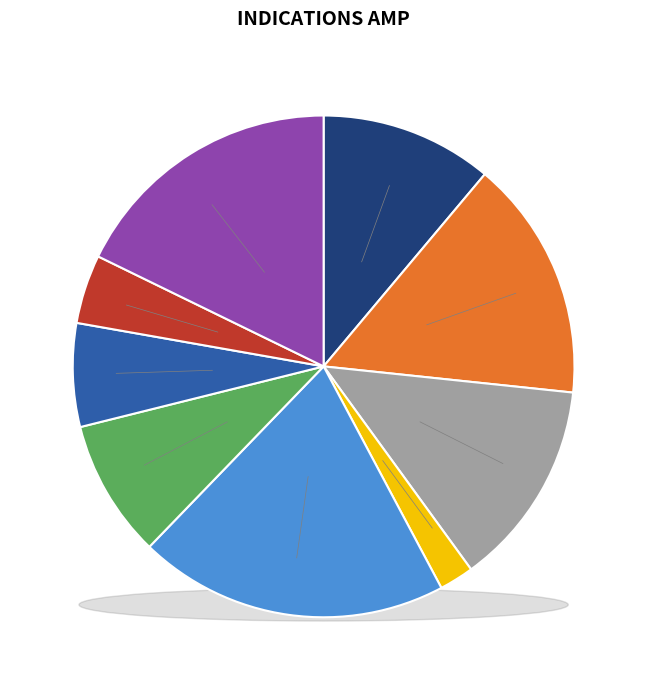

What is the change in value from 9 to 8?

-5